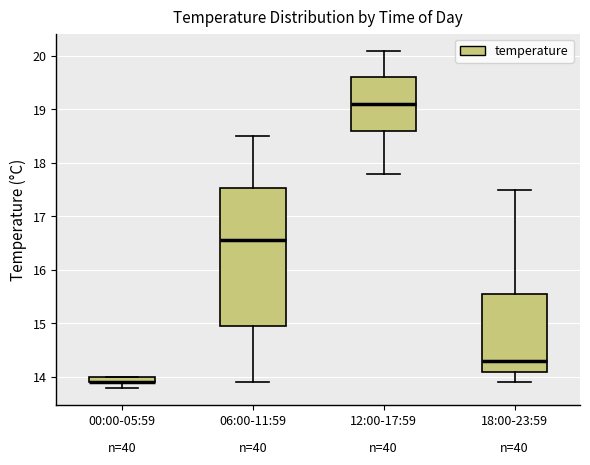

Comparing the boxes themselves (not the whiskers), which one is the tallest?

06:00-11:59